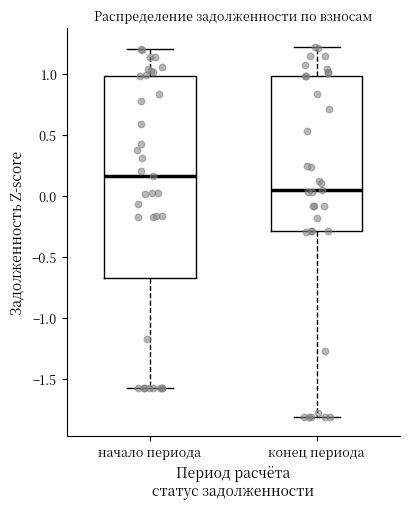

Where does the lower whisker of the box for конец периода end on the y-axis? The values are not printed on the chart, so give them approximately, as read against the axis.

-1.80